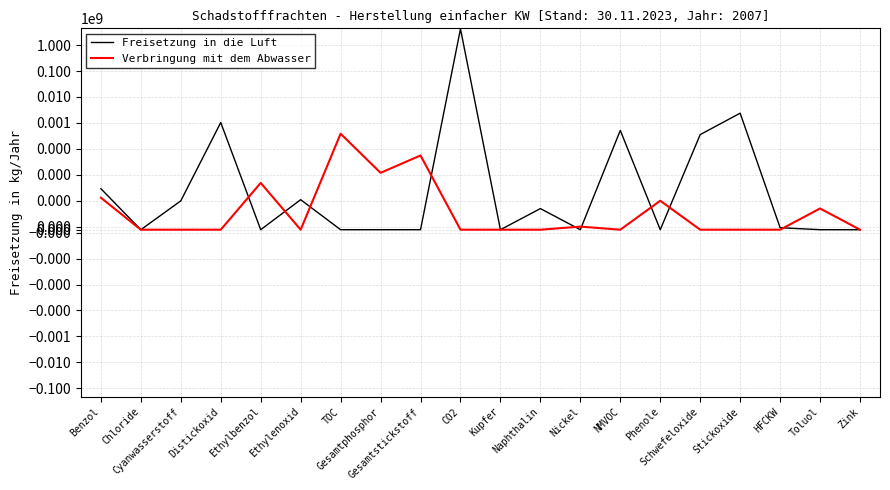

What are all the series names shown in the legend?

Freisetzung in die Luft, Verbringung mit dem Abwasser